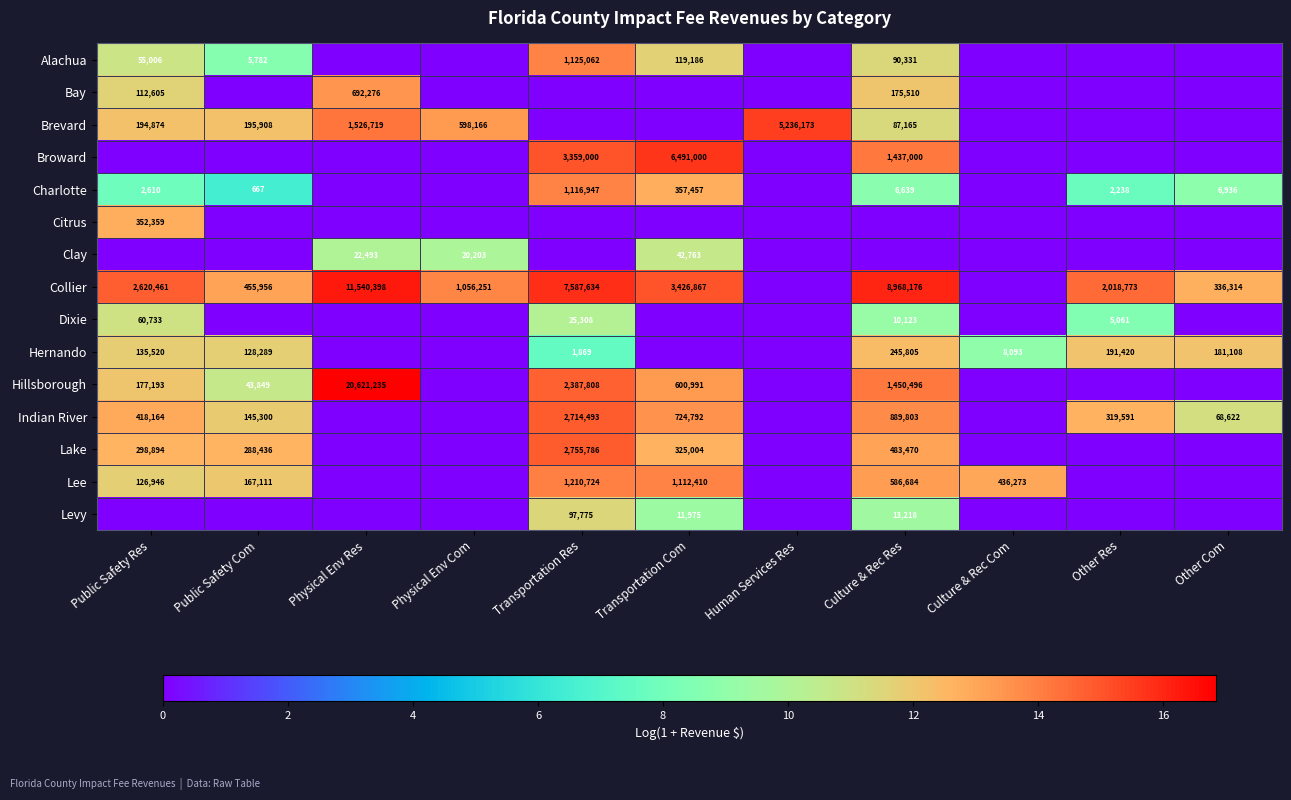

At how many categories does at least one series exceed 6?

11